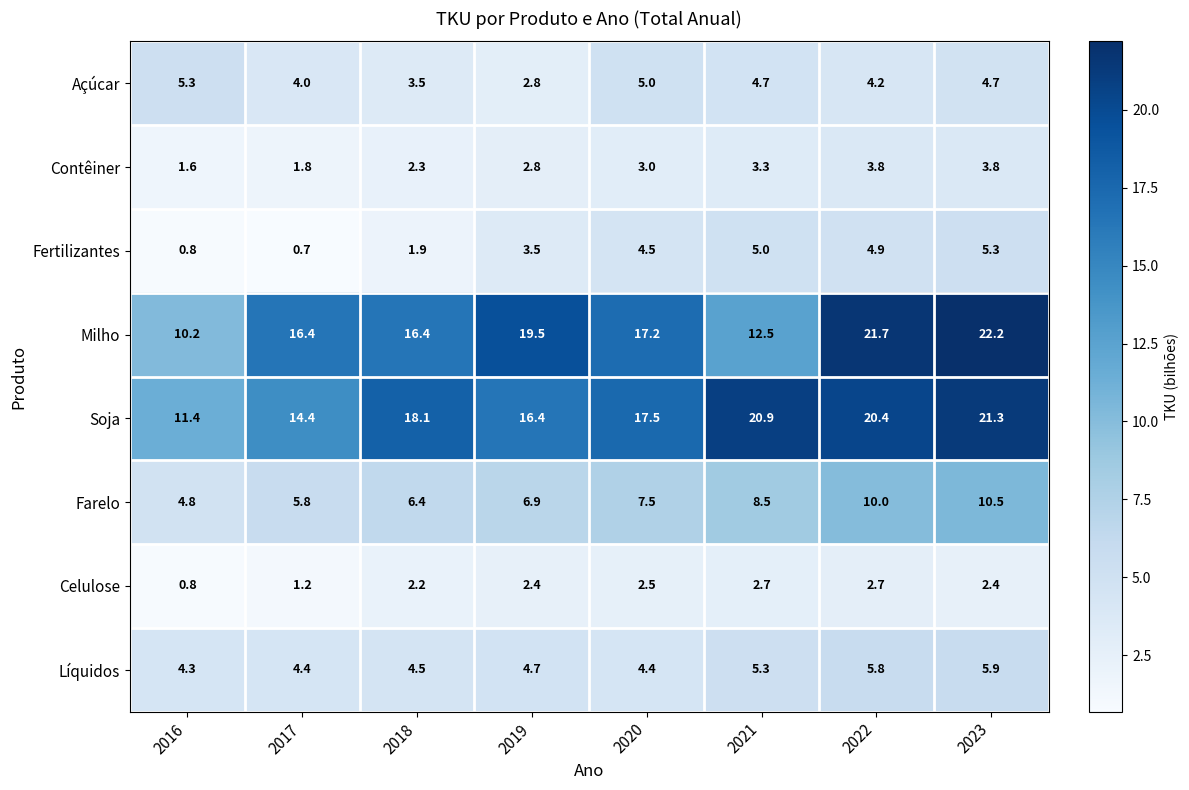

Which series has the largest range (max minus min)?

Milho